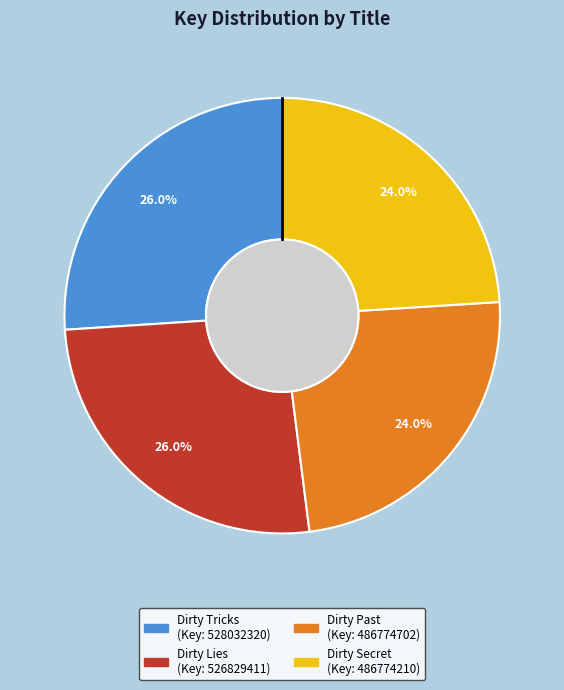

To the nearest percent, what is the difference between the Dirty Secret and Dirty Lies slice percentages?

2%